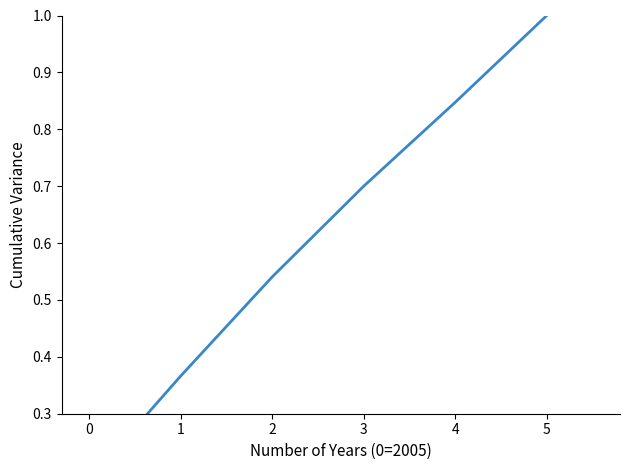

True or false: the data shows 0.5 at 2.

True